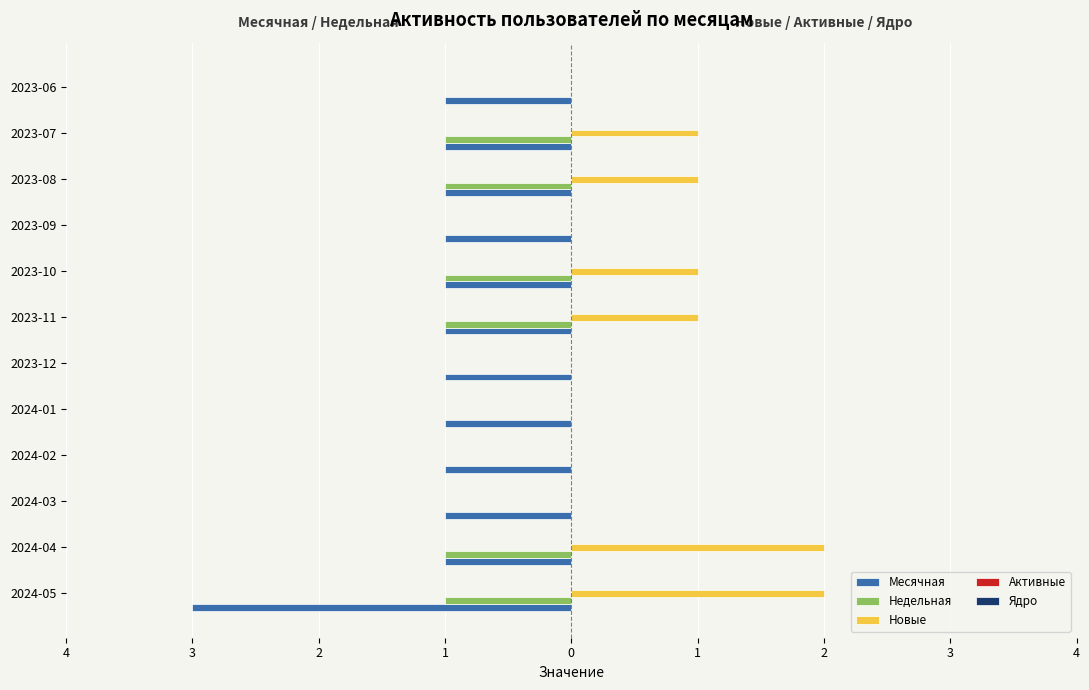

How many groups of bars are there?

12